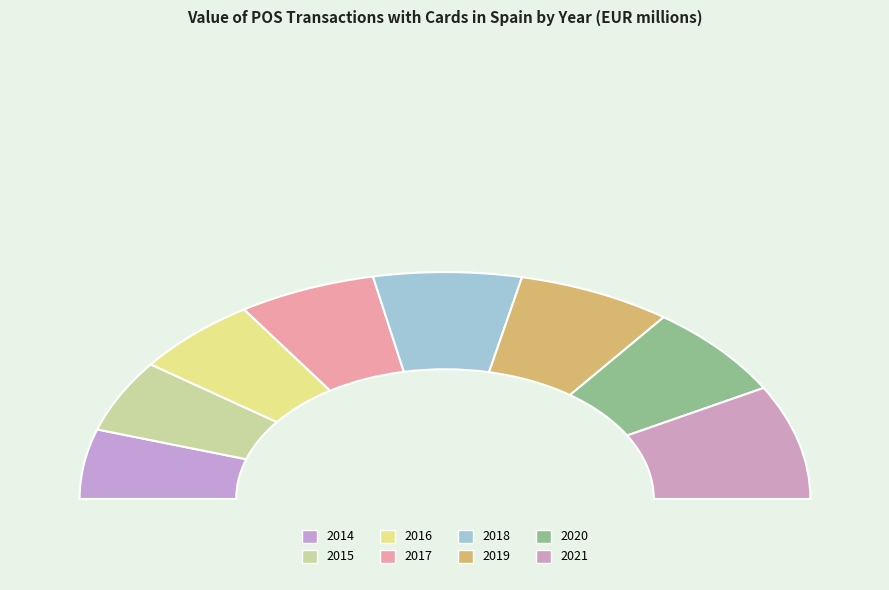

What percentage do 2019 and 2020 together represent?

27.0%